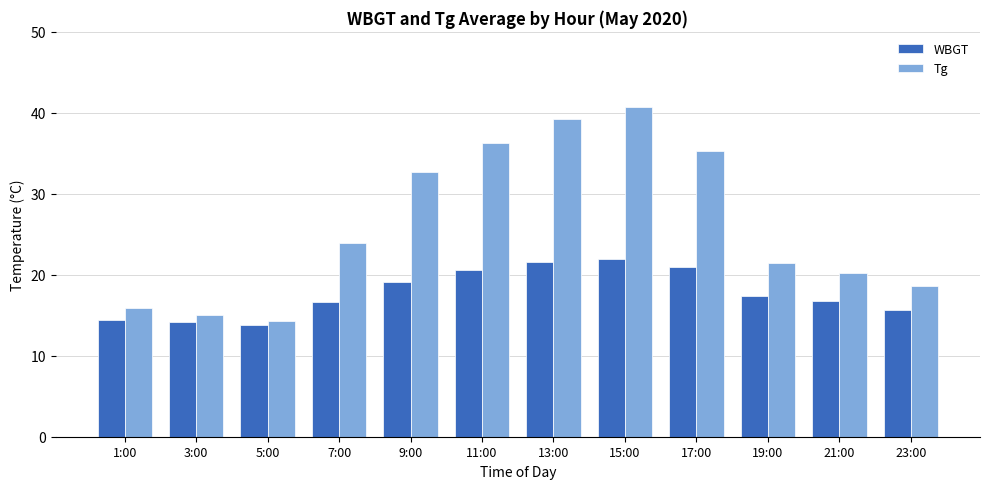

Rank the series by their maximum value, from highest to lowest.

Tg, WBGT